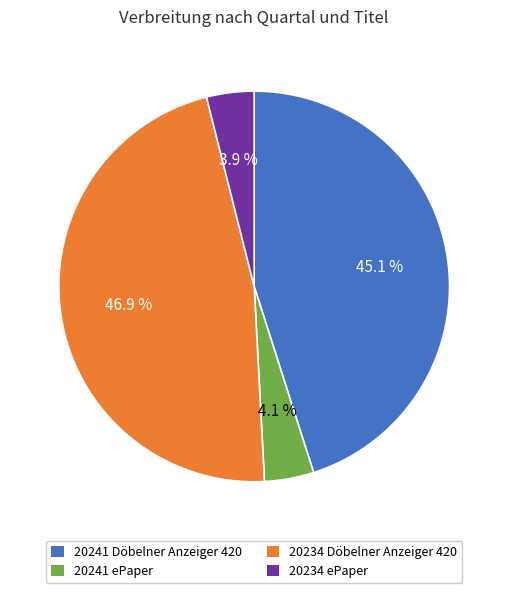

Between 20234 Döbelner Anzeiger 420 and 20234 ePaper, which is larger?

20234 Döbelner Anzeiger 420